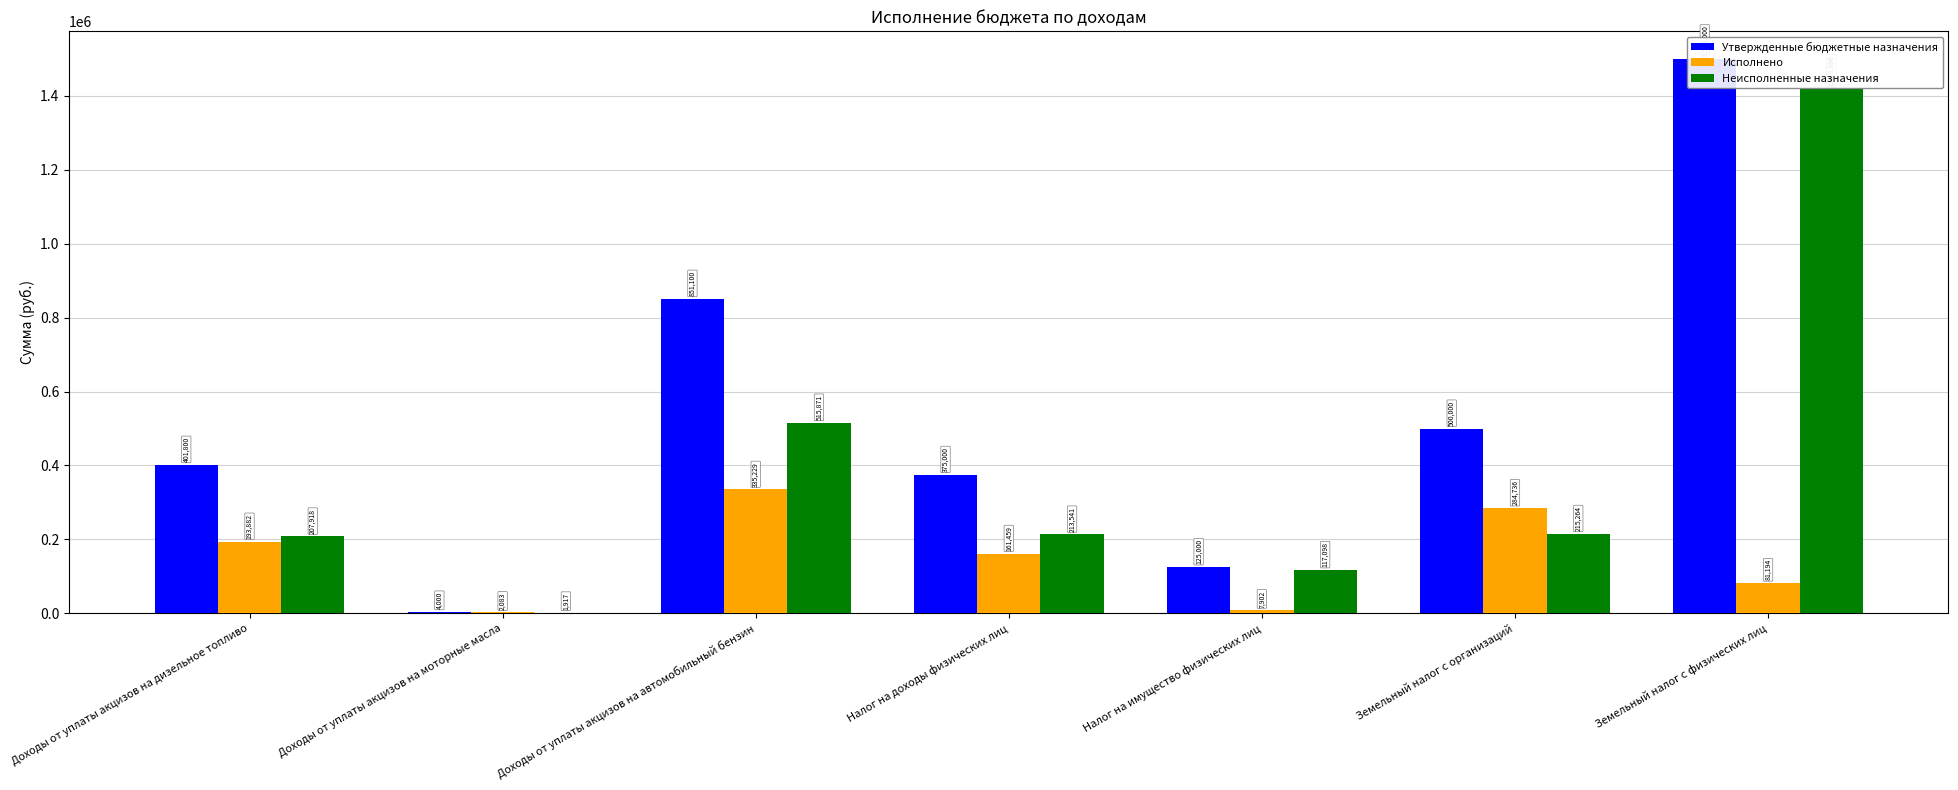

What is the average value of the Утвержденные бюджетные назначения series?

536700.0